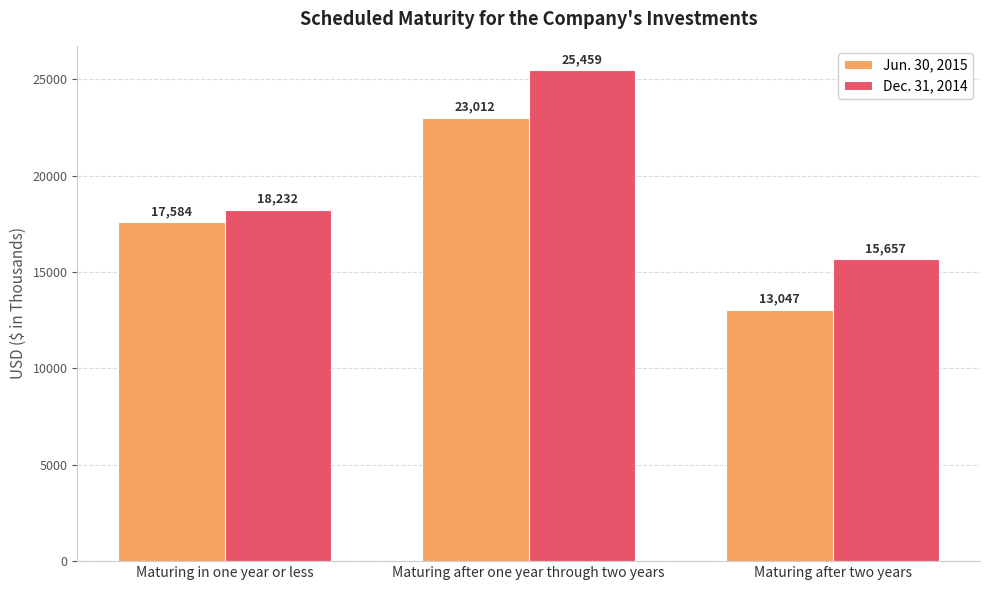

What is the maximum value shown in the chart?

25459